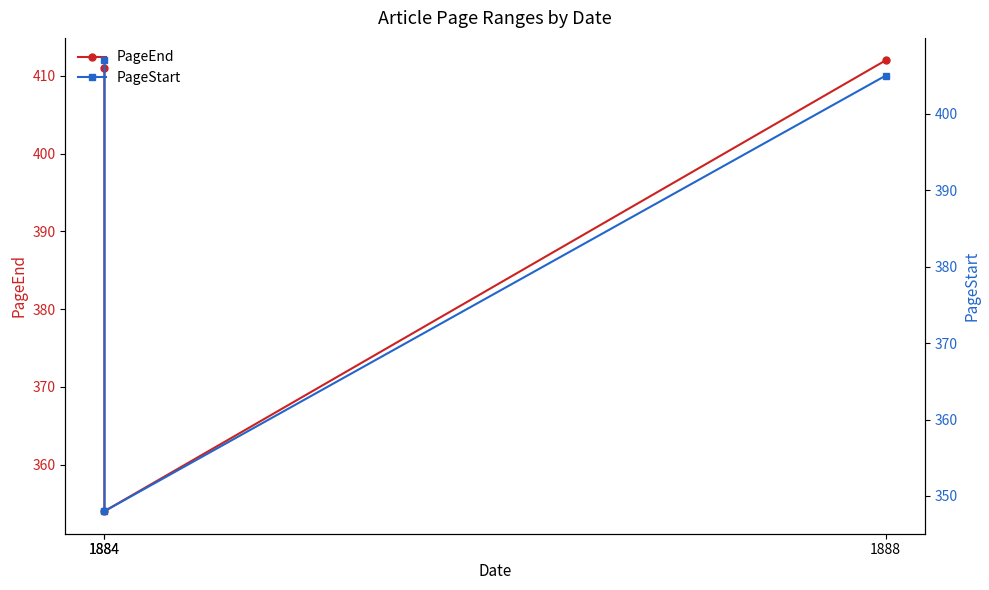

Which series has the widest spread of values?

PageStart